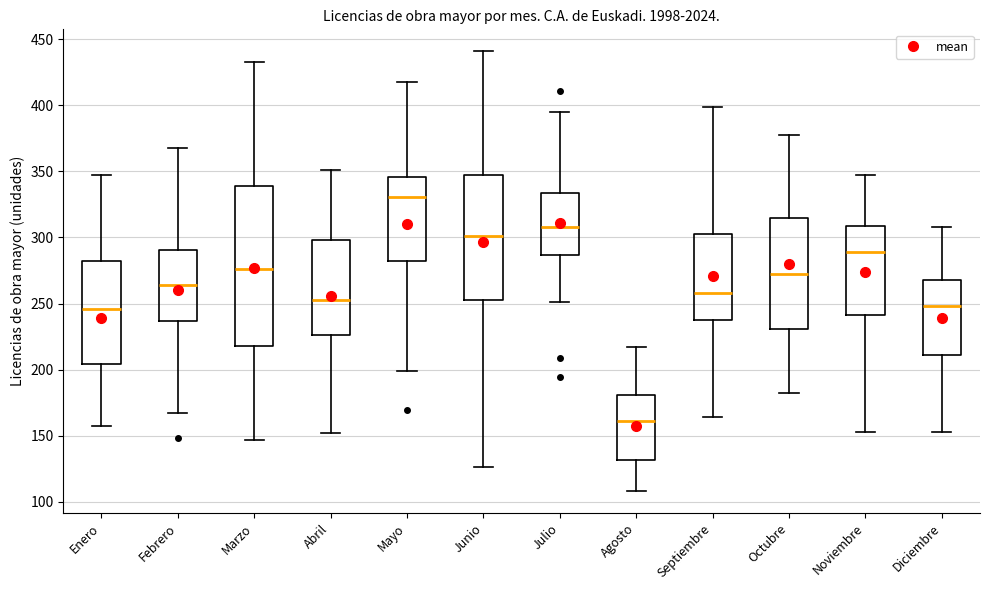

Where does the upper whisker of the box for Mayo end on the y-axis? The values are not printed on the chart, so give them approximately, as read against the axis.

420